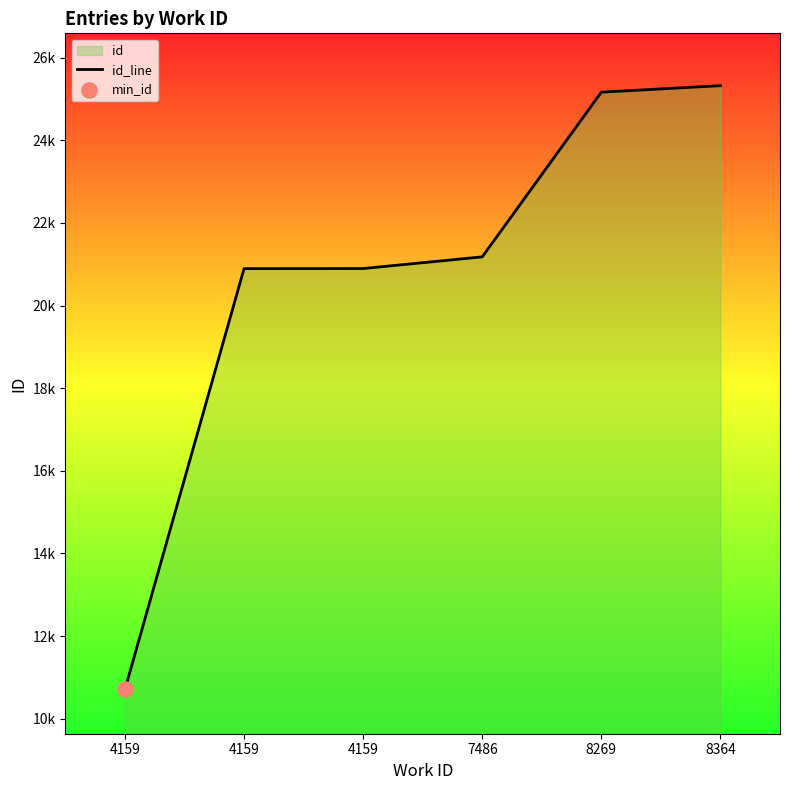

What is the change in value from 7486 to 8364?

+4143